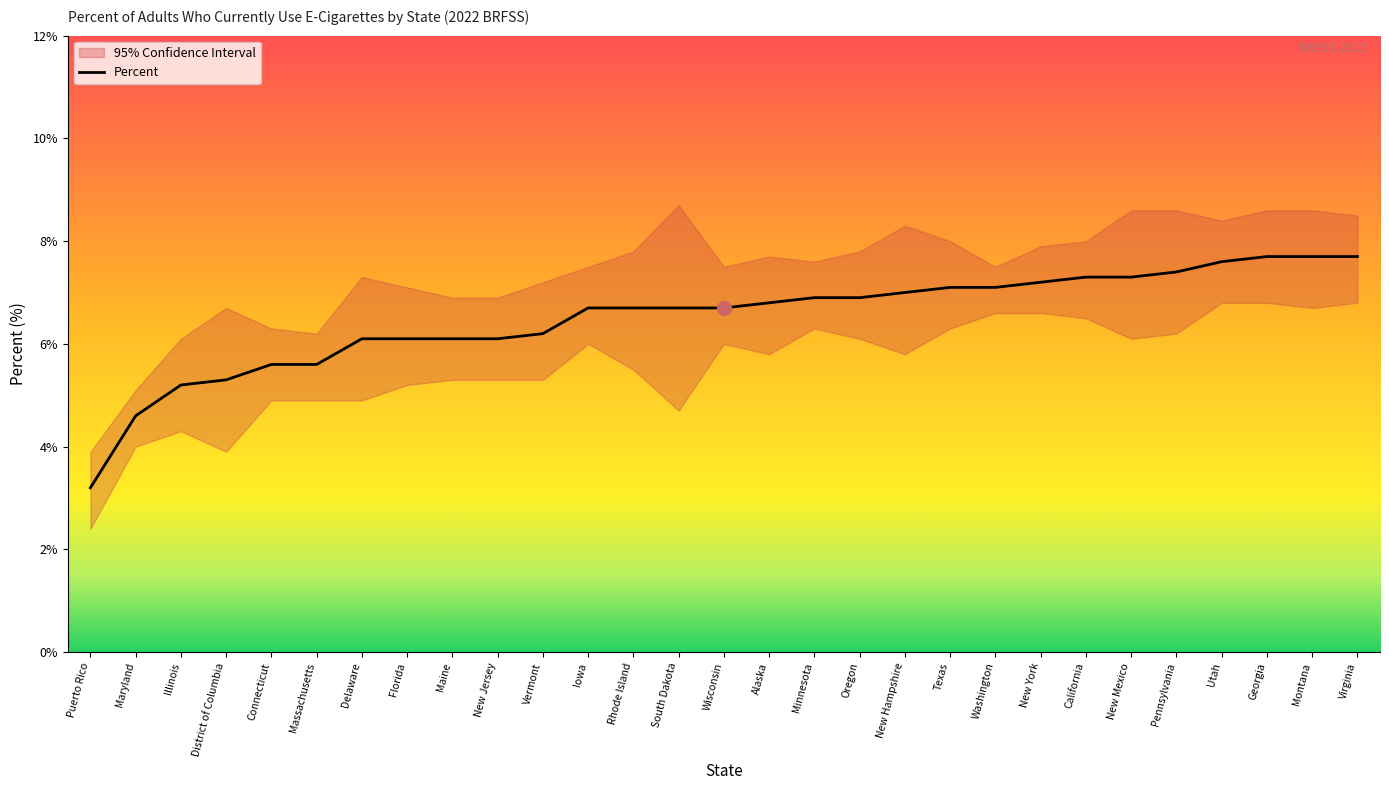

What is the label of the 7th point from the left?

Delaware